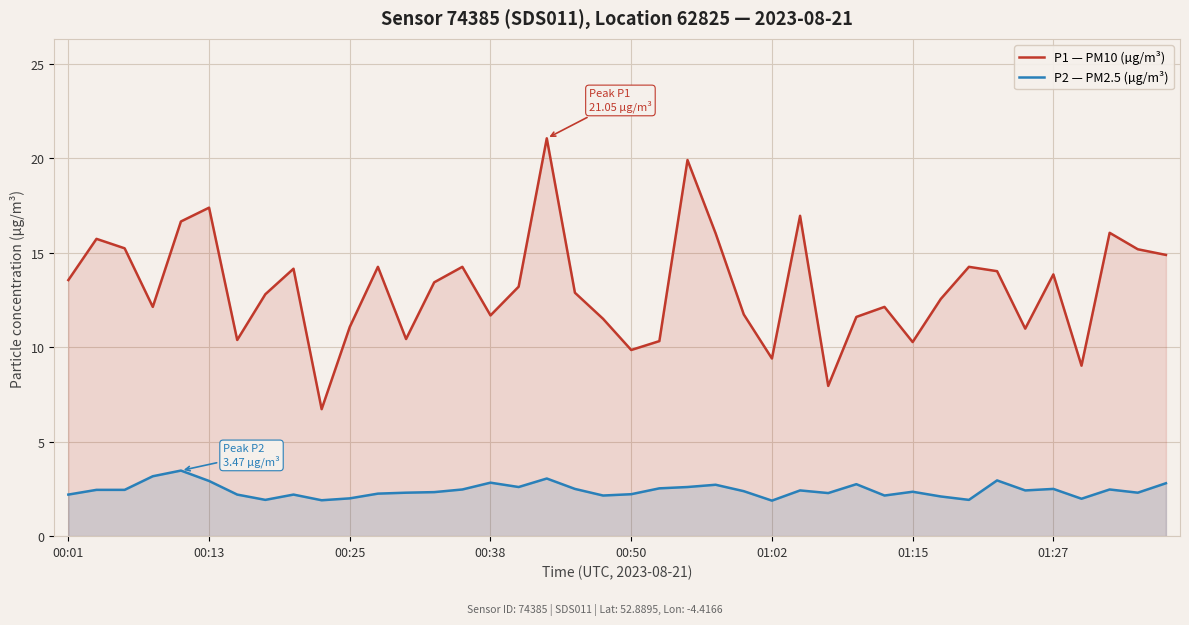

What are all the series names shown in the legend?

P1 — PM10 (µg/m³), P2 — PM2.5 (µg/m³)